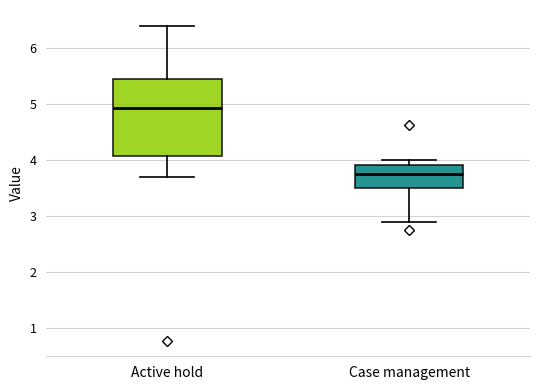

Where does the lower whisker of the box for Active hold end on the y-axis? The values are not printed on the chart, so give them approximately, as read against the axis.

3.7